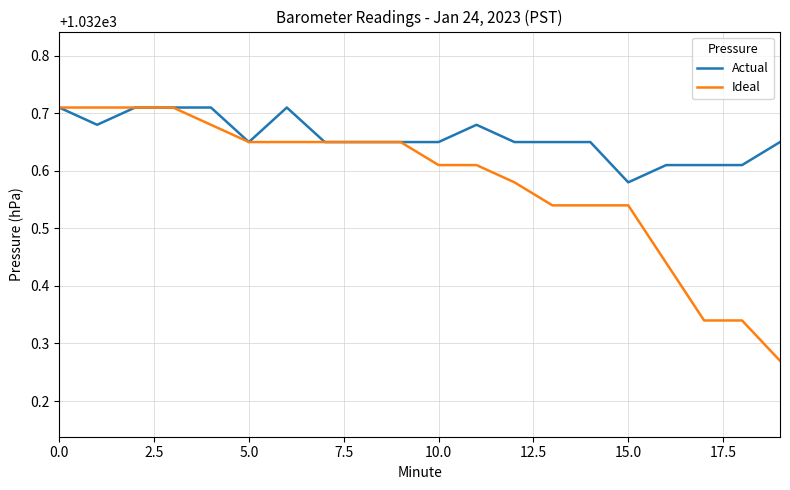

Which series has the widest spread of values?

Ideal